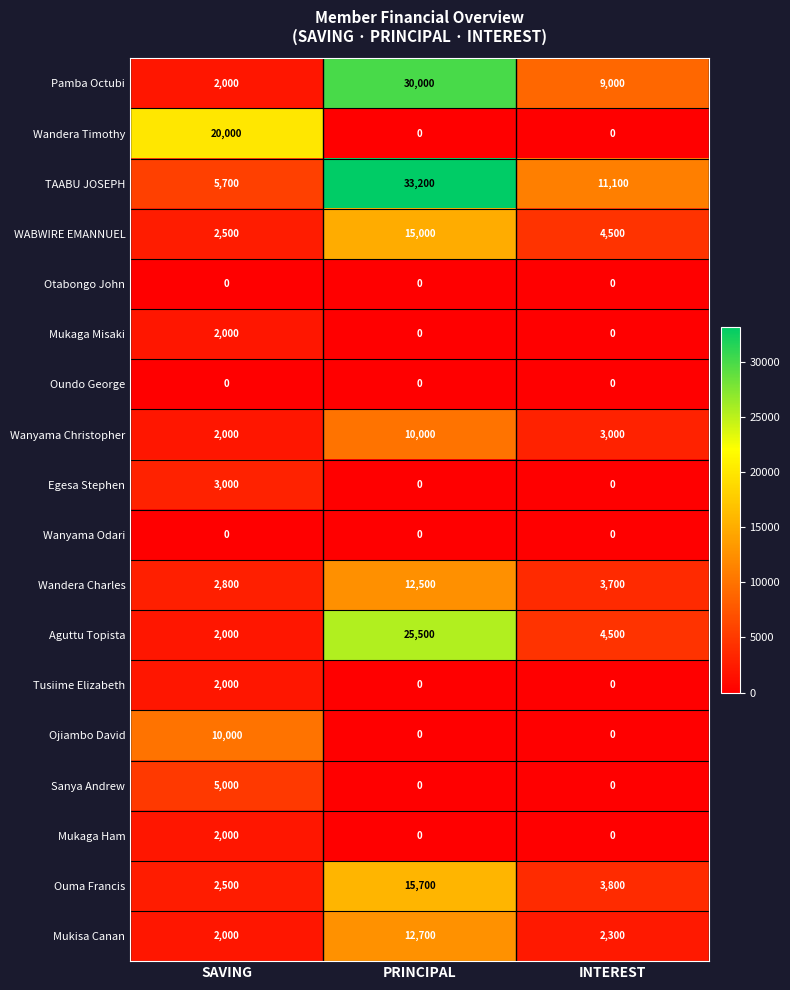

What value does the WABWIRE EMANNUEL series have at SAVING, to the nearest 100?

2500